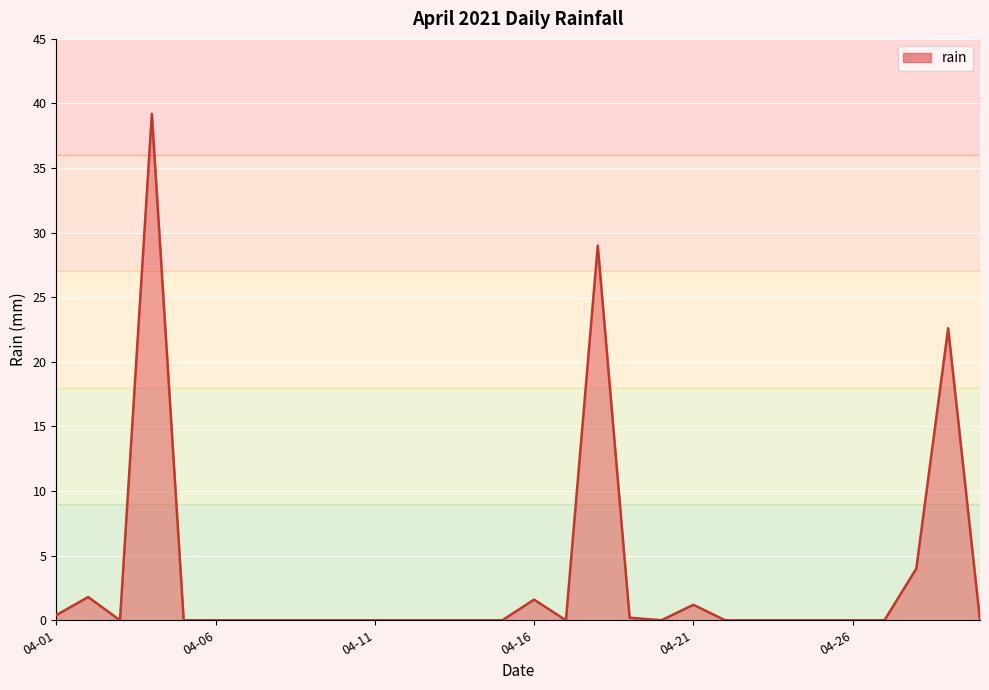

What is the difference between the maximum and minimum values?

39.2